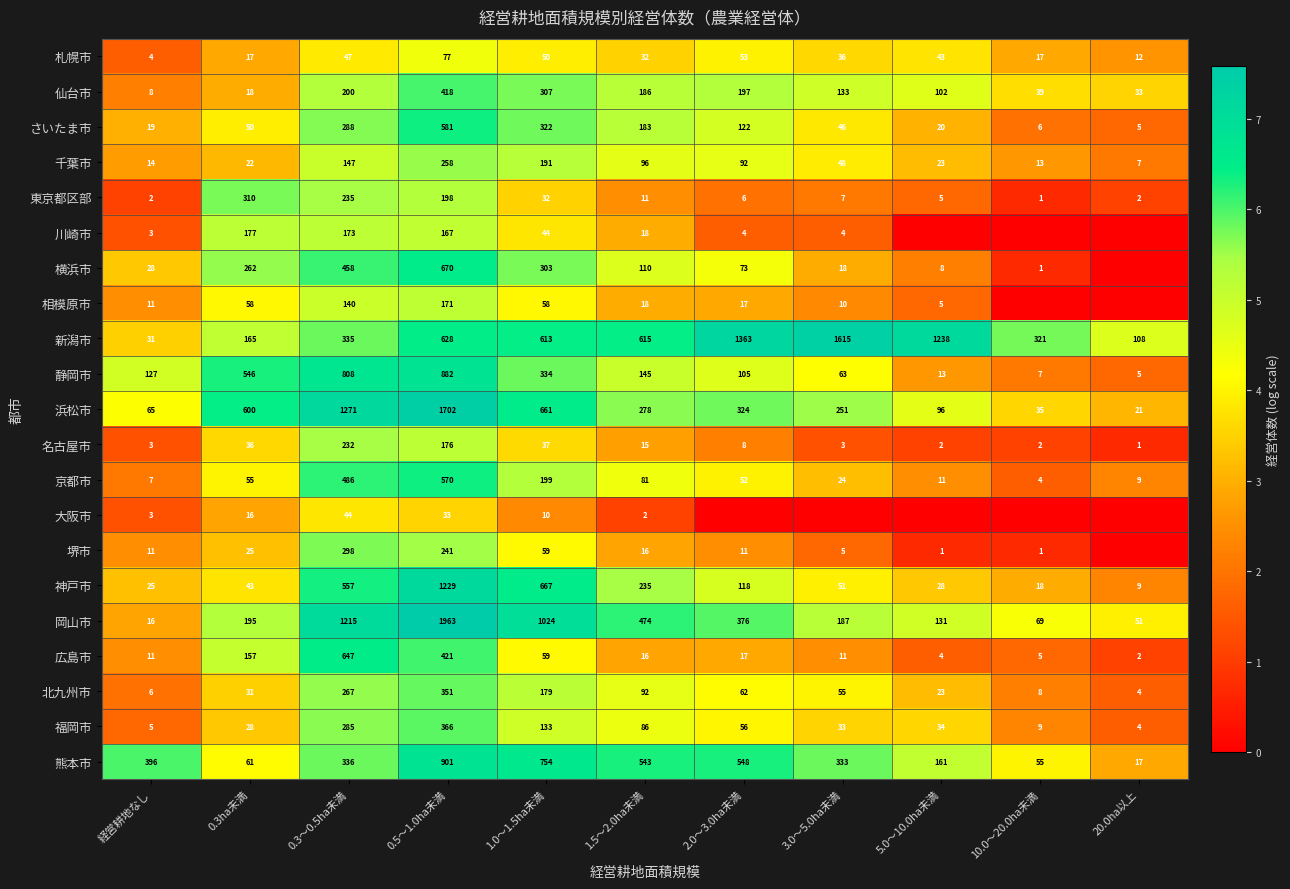

Is it true that 福岡市 equals 28 at 0.3ha未満?

True